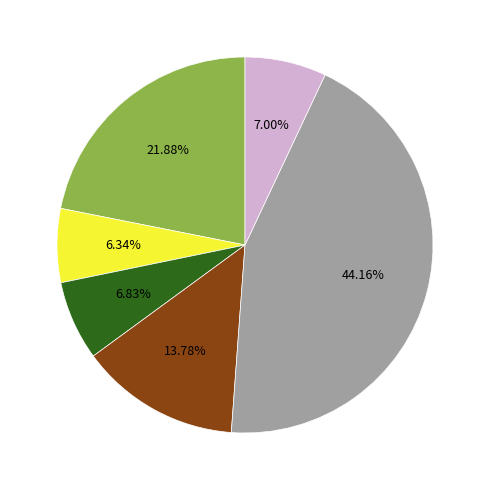

Is there any slice that represents more than half of the pie?

No